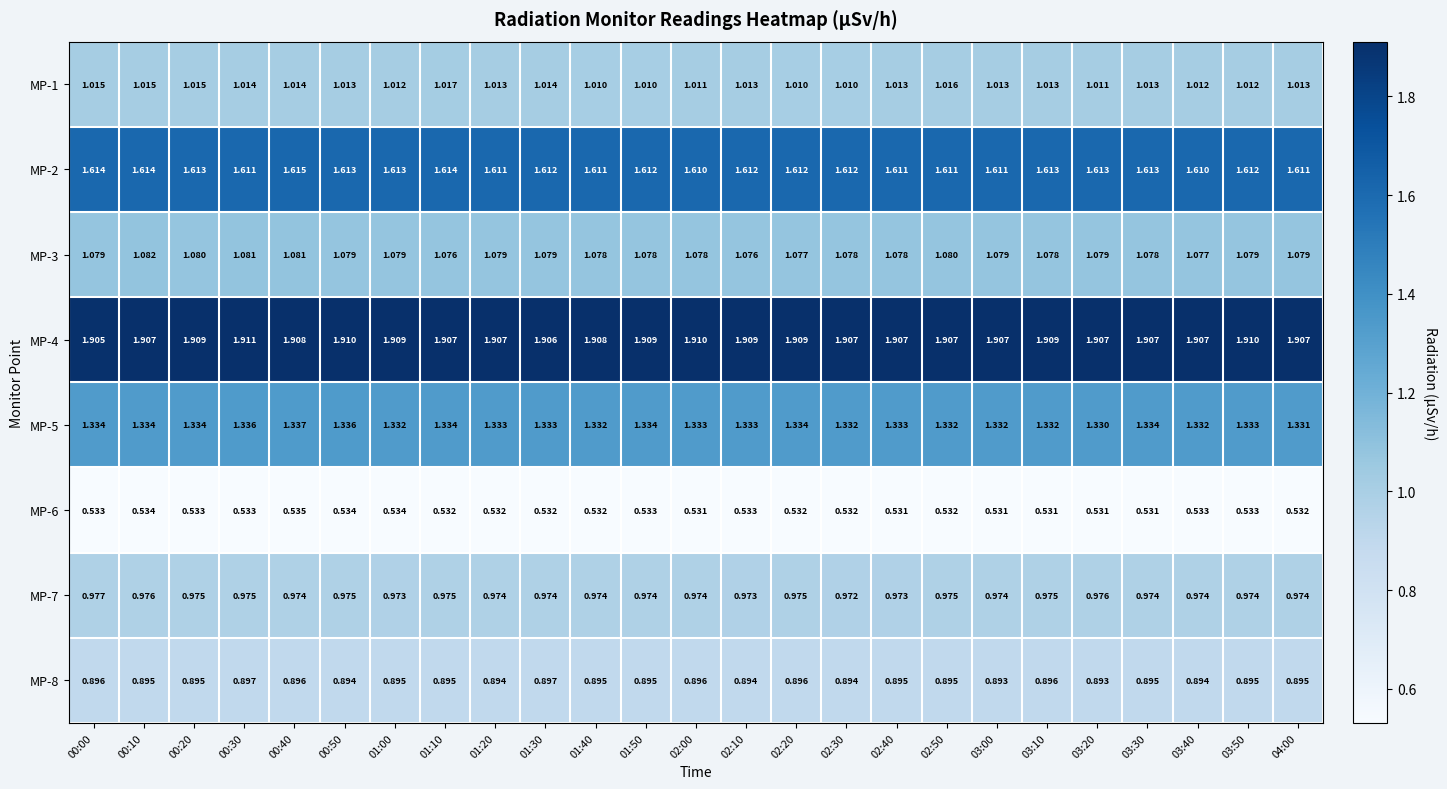

Between 00:10 and 03:10, which series saw the biggest shift?

MP-3